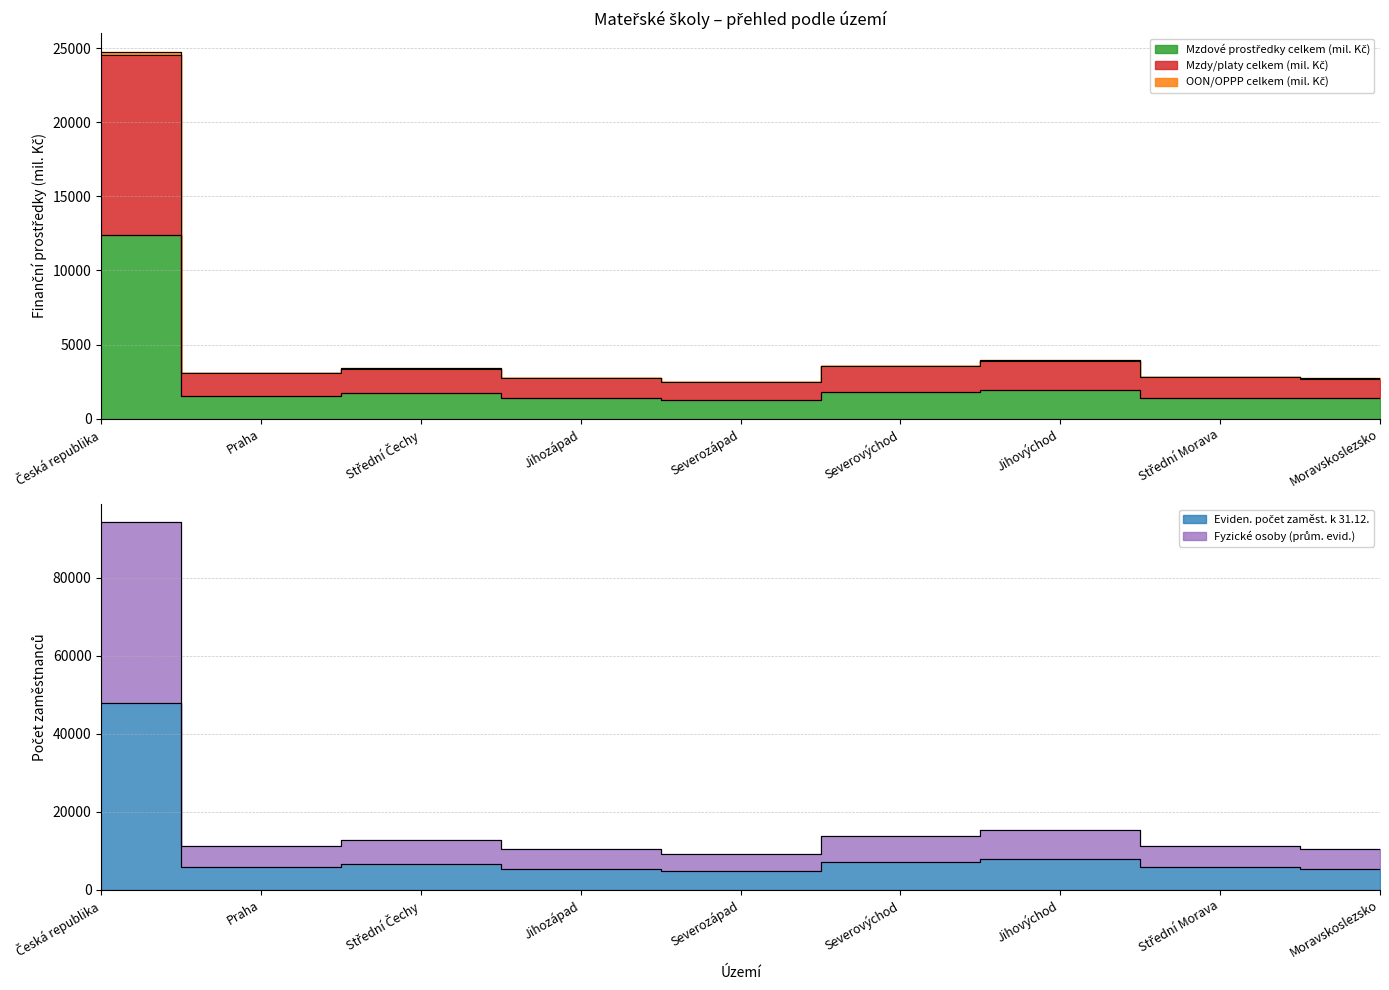

Where is Fyzické osoby (prům. evid.) nearest to the value 51739?

Jihovýchod